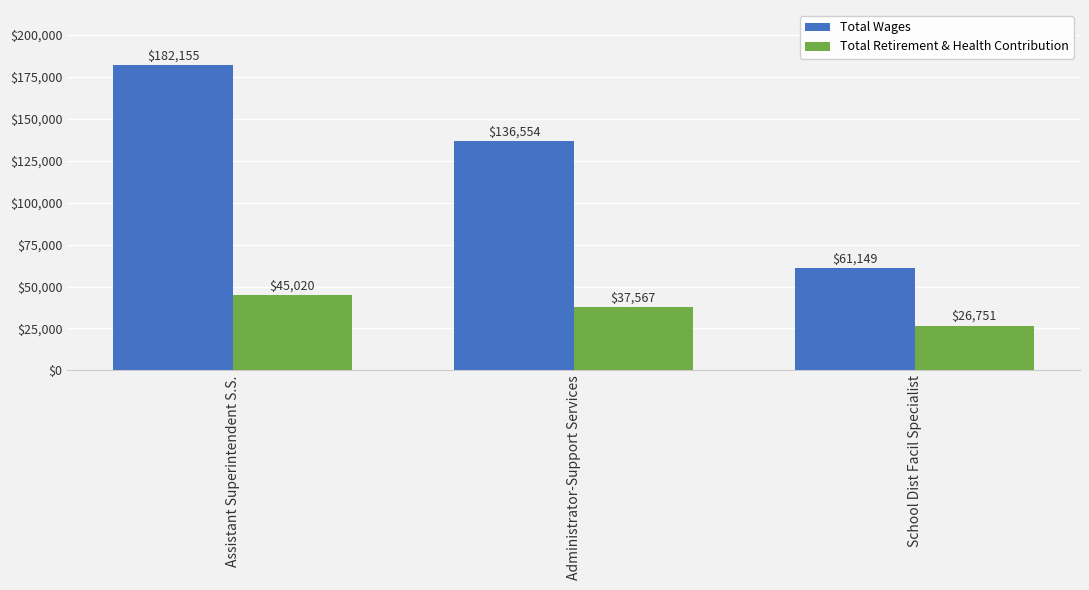

What is the average value of the Total Wages series?

126619